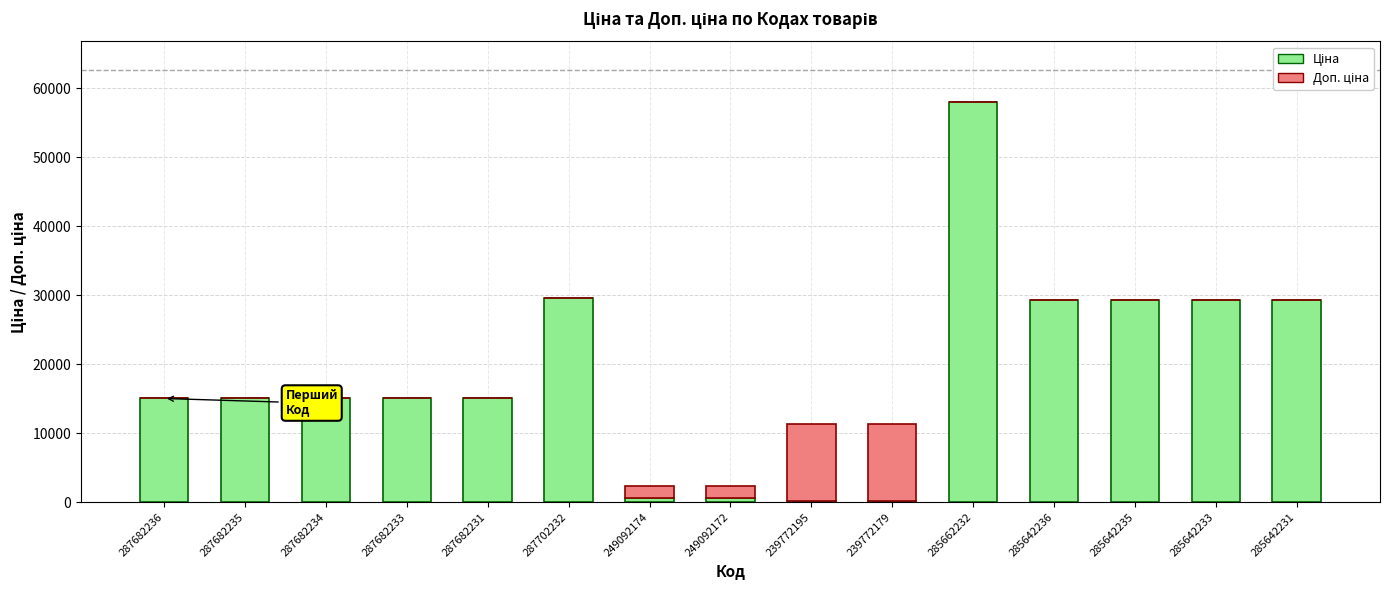

At which category is the sum across all series the highest?

285662232